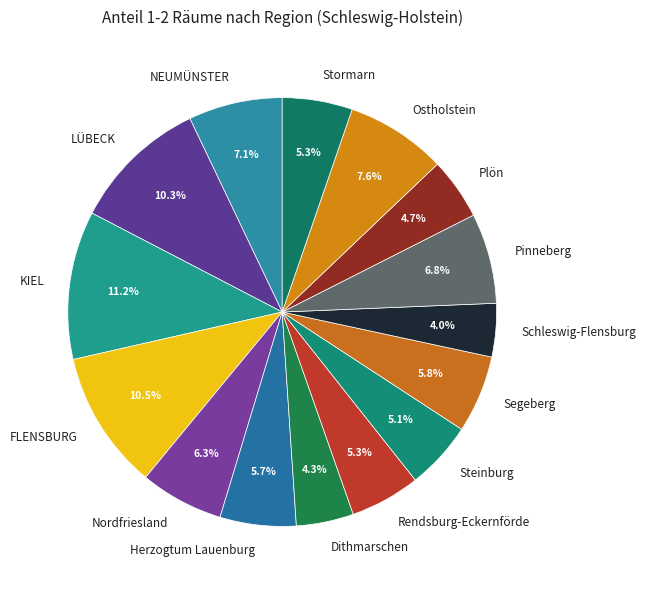

The KIEL slice represents 11% of the pie. True or false?

True